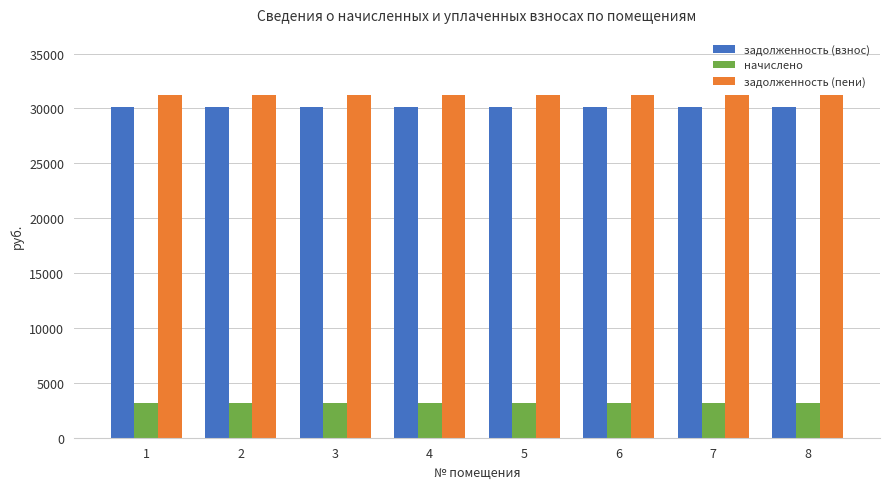

Which series has the largest total across all categories?

задолженность (пени)